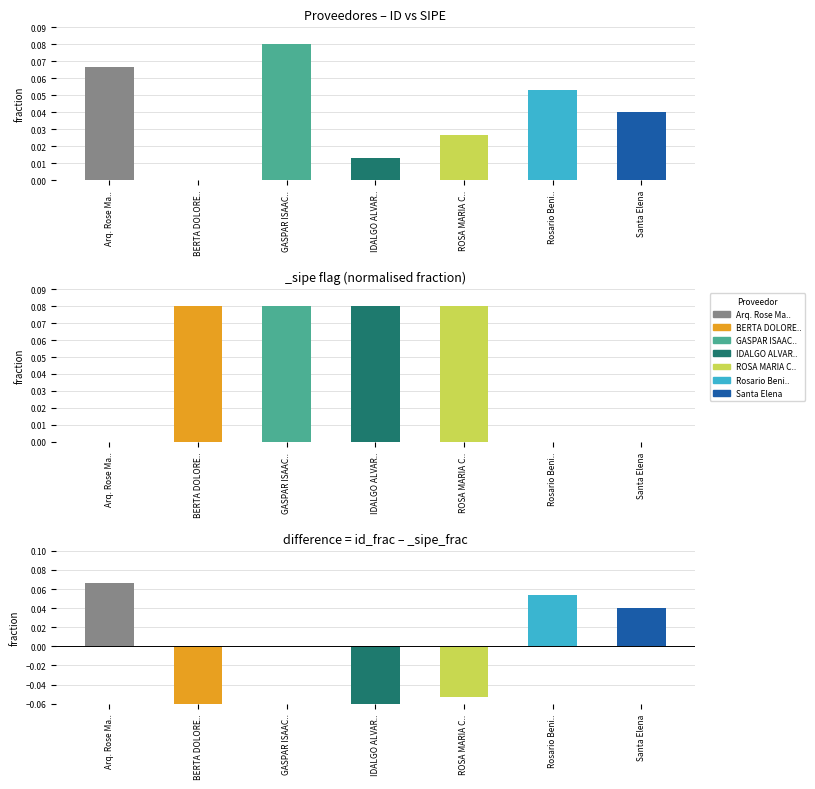

What is the approximate value of difference (id_frac - sipe_frac) at IDALGO ALVAR..?

-0.1